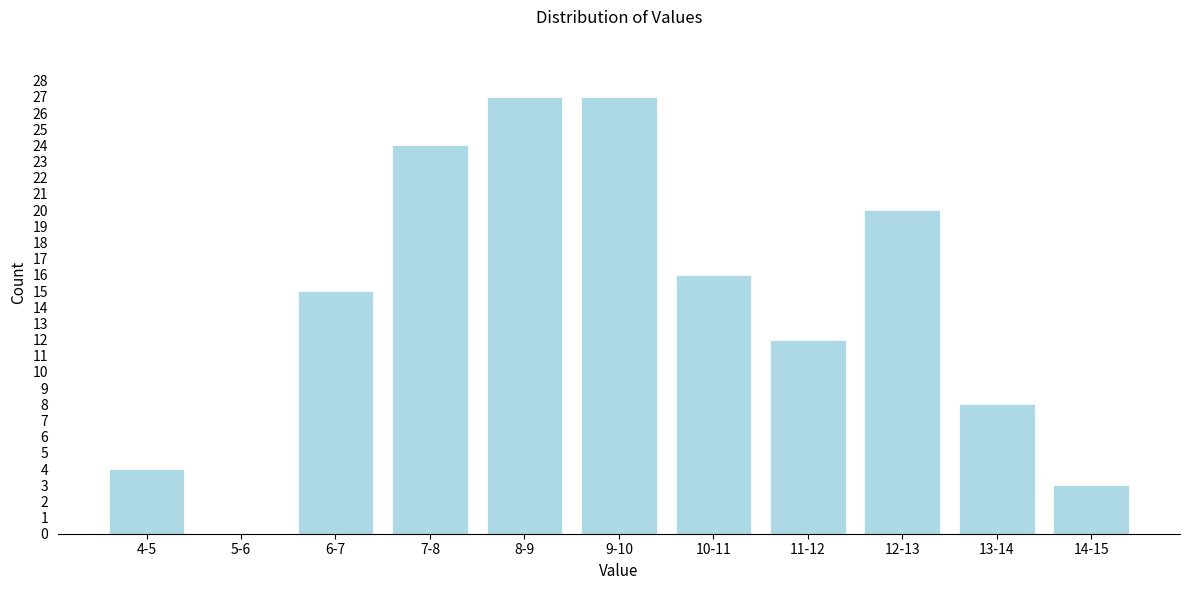

Reading left to right, transcribe all the data shown in this chart.

4-5=4	5-6=0	6-7=15	7-8=24	8-9=27	9-10=27	10-11=16	11-12=12	12-13=20	13-14=8	14-15=3